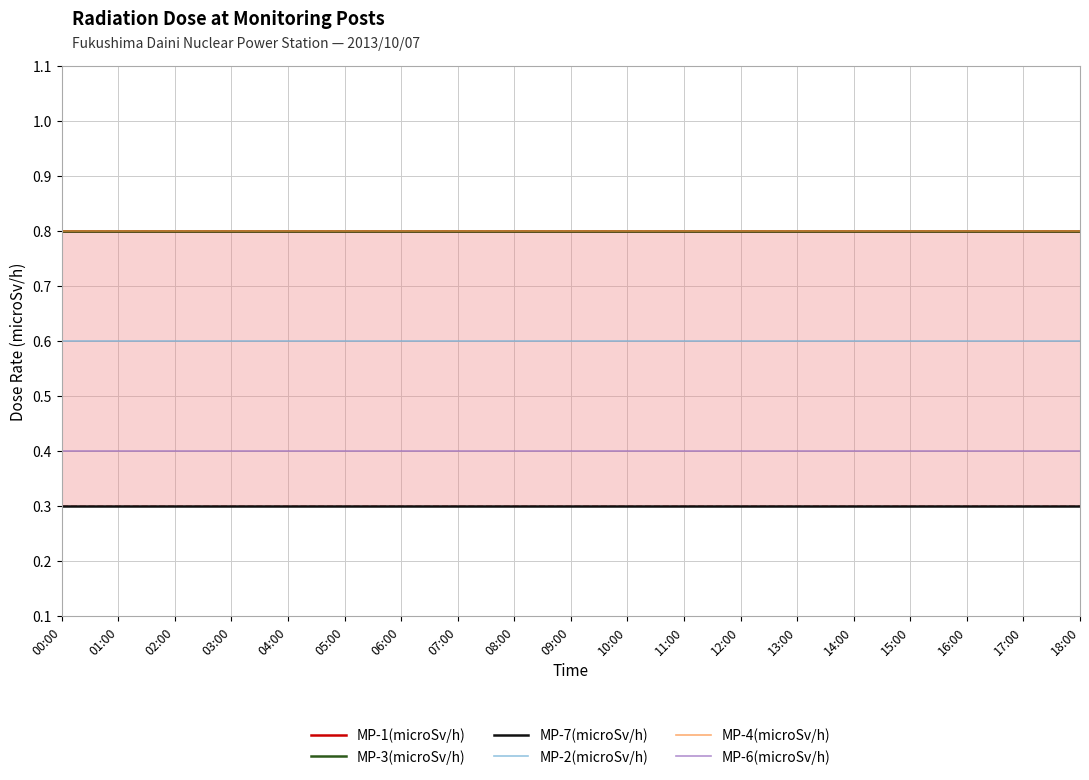

At how many categories does at least one series exceed 0?

19